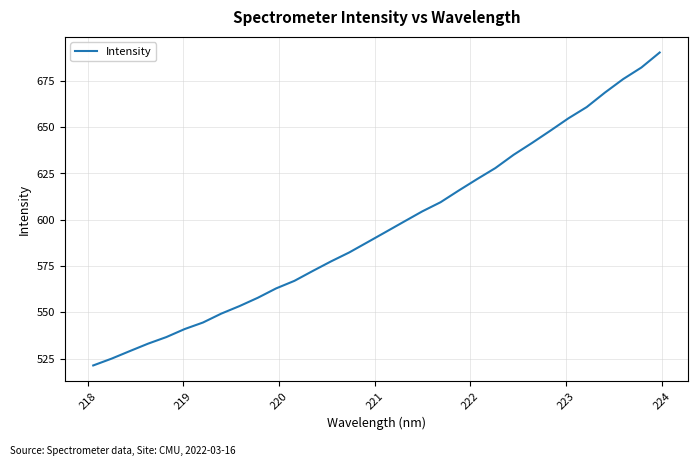

What is the maximum value shown in the chart?

690.3